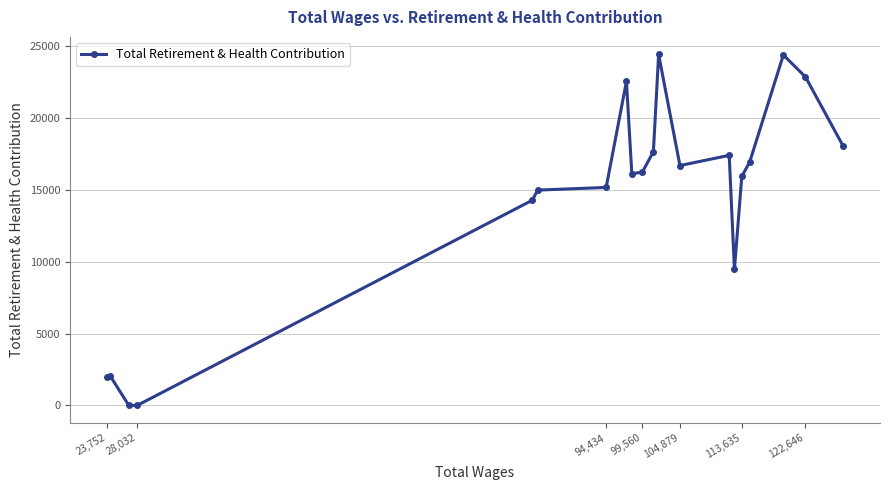

What is the difference between the second highest and second lowest values?

24404